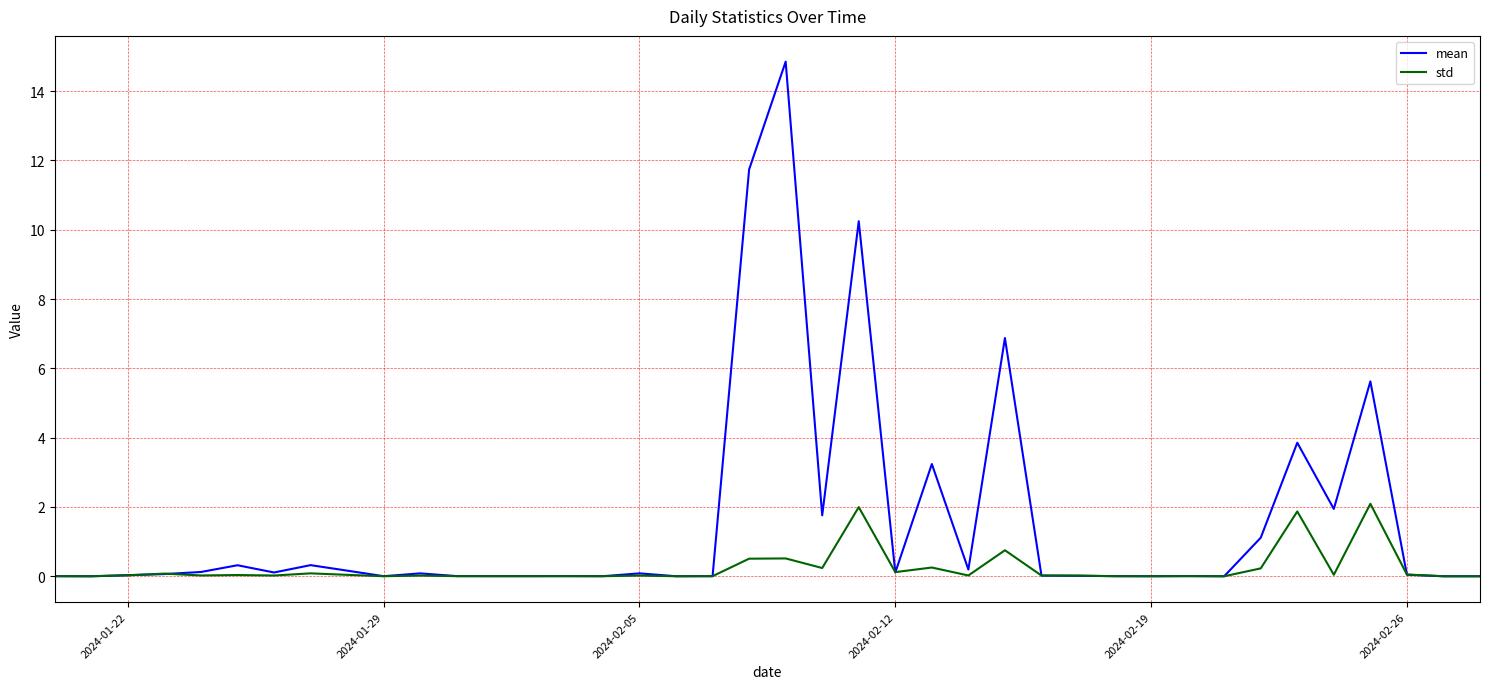

What is the greatest value displayed?

14.9